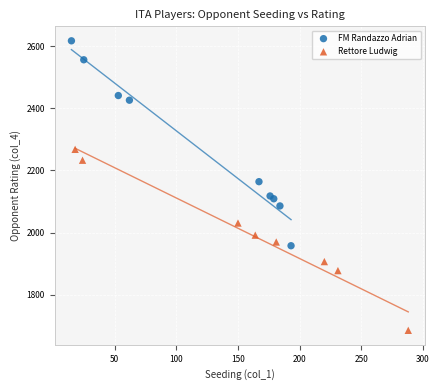

Which series reaches the maximum Y coordinate?

FM Randazzo Adrian